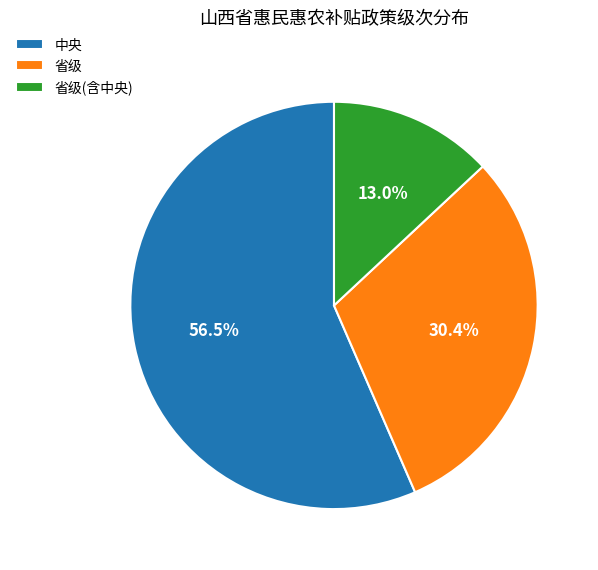

Is there a majority slice in this chart?

Yes